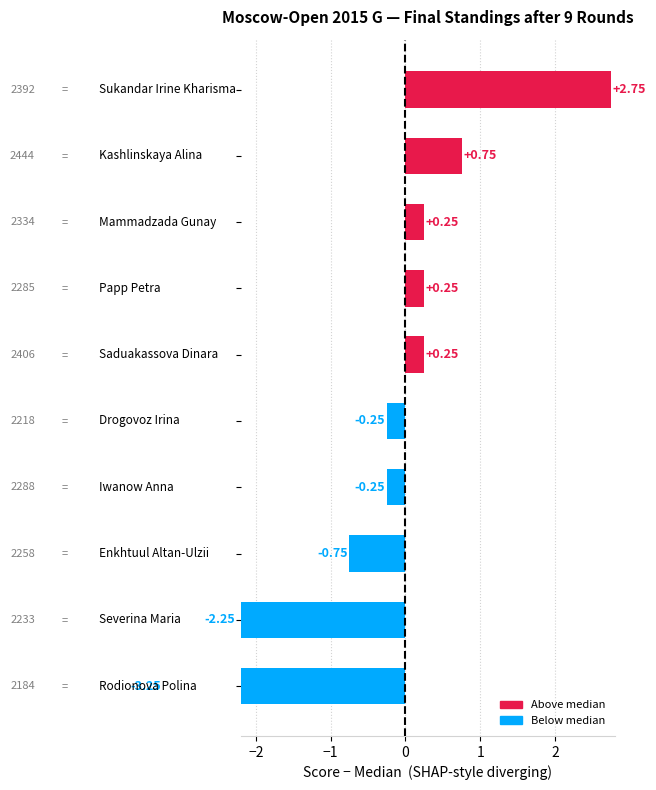

Rank the categories by value from lowest to highest.

Rodionova Polina, Severina Maria, Enkhtuul Altan-Ulzii, Drogovoz Irina, Iwanow Anna, Mammadzada Gunay, Papp Petra, Saduakassova Dinara, Kashlinskaya Alina, Sukandar Irine Kharisma